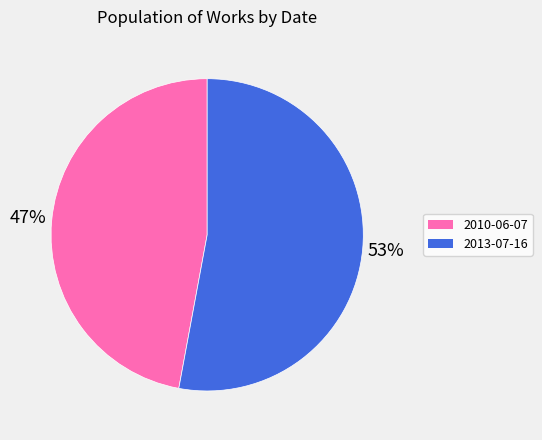

To the nearest percent, what portion does 2013-07-16 represent?

53%